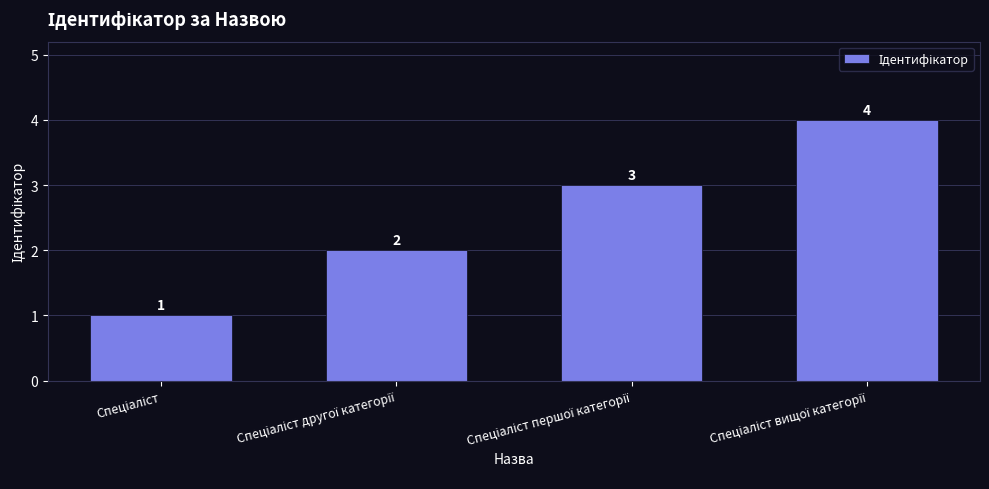

What is the greatest value displayed?

4